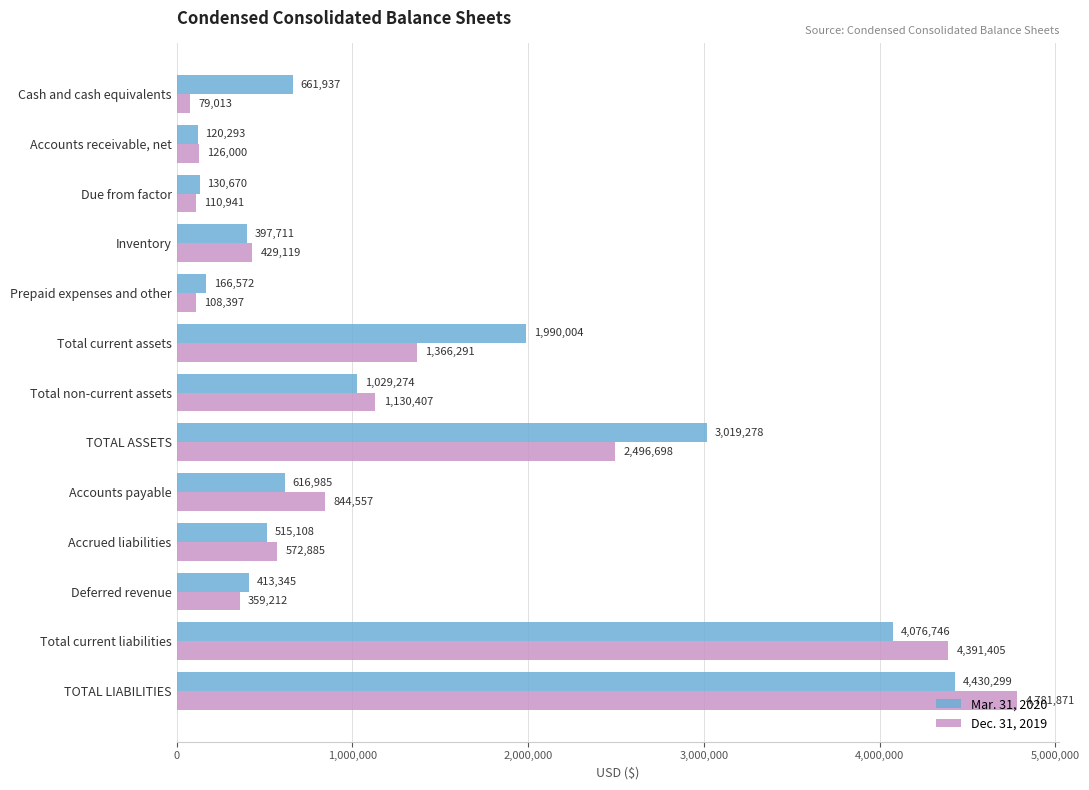

What is the approximate value of Dec. 31, 2019 at TOTAL ASSETS, to the nearest 50?

2496700